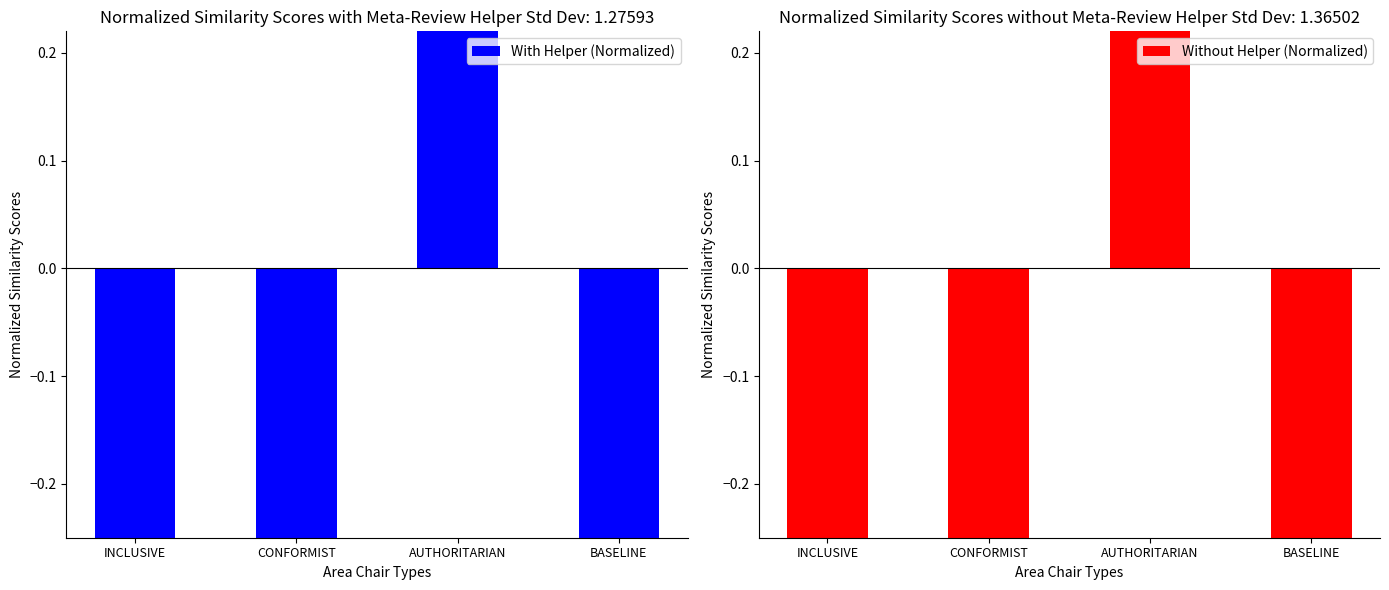

How many values in the With Helper (Normalized) series exceed 0?

1